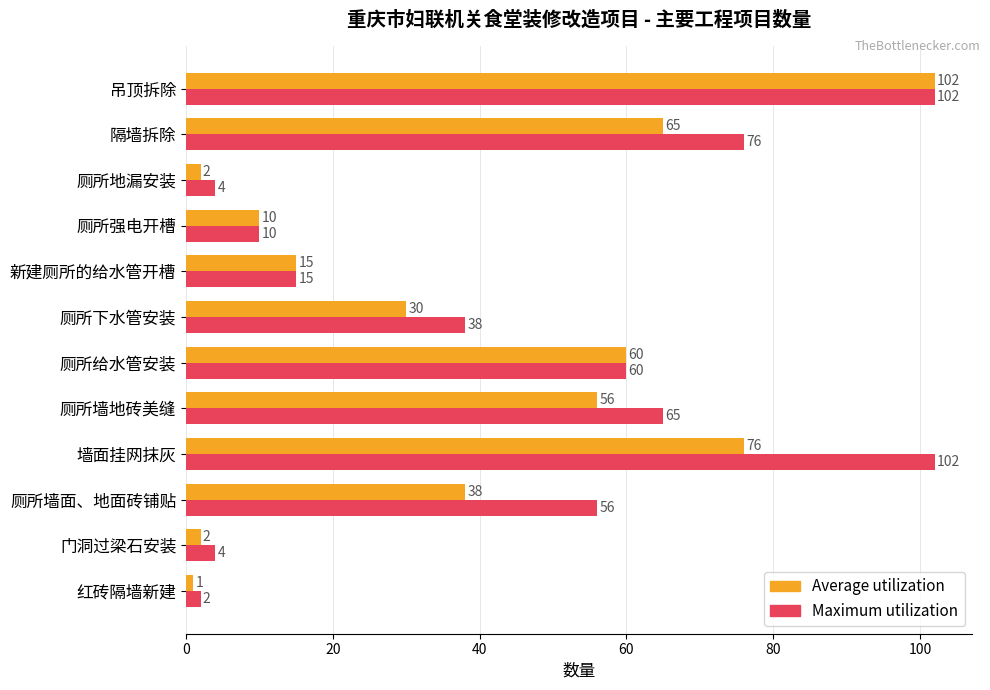

Which category has the lowest value in the Maximum utilization series?

红砖隔墙新建